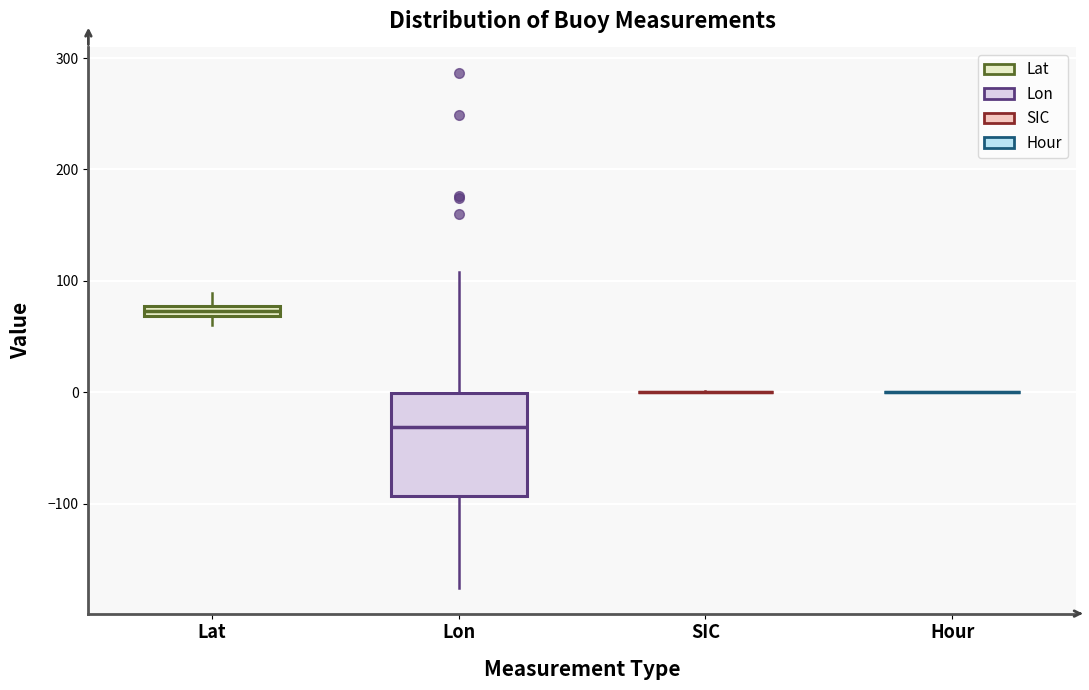

Comparing the boxes themselves (not the whiskers), which one is the tallest?

Lon